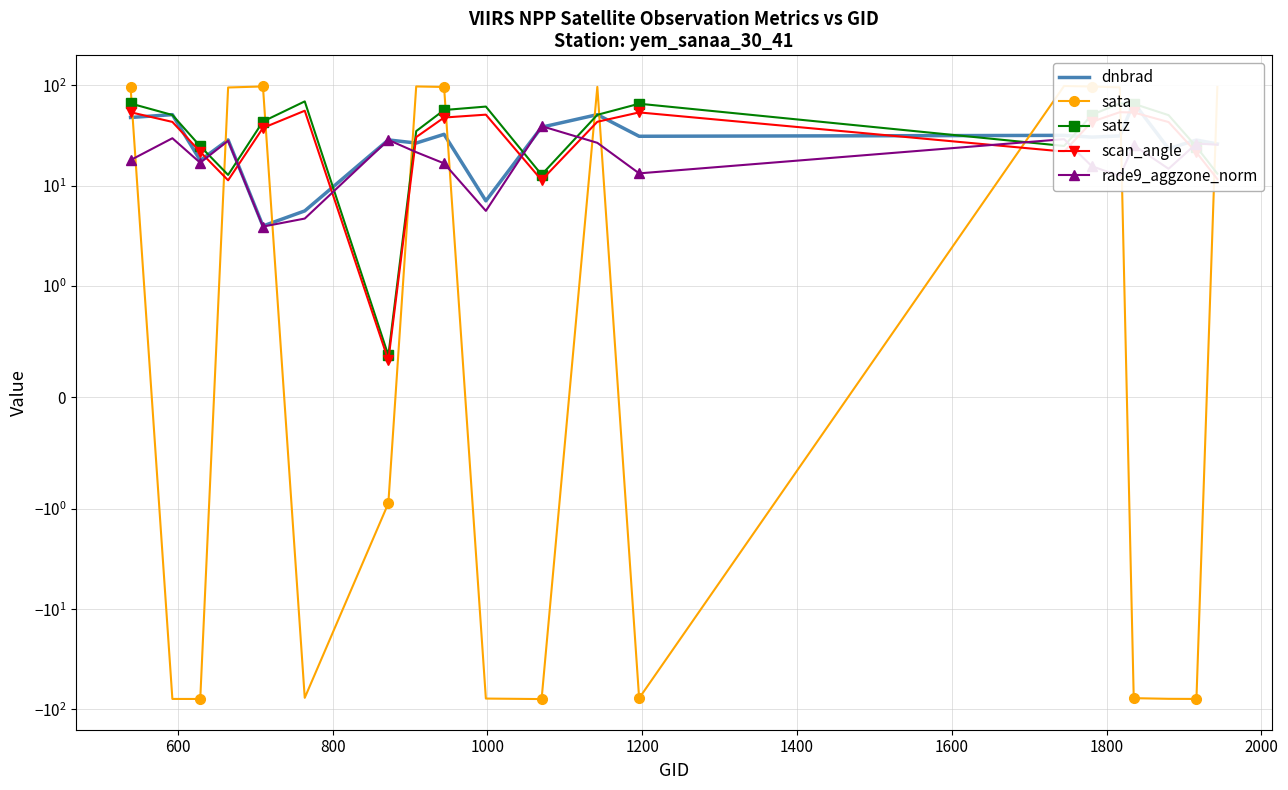

True or false: sata and scan_angle intersect in this chart.

True